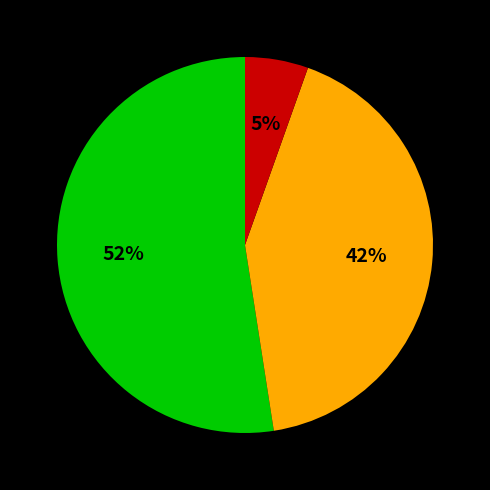

To the nearest percent, what is the difference between the largest and smallest slice percentages?

47%